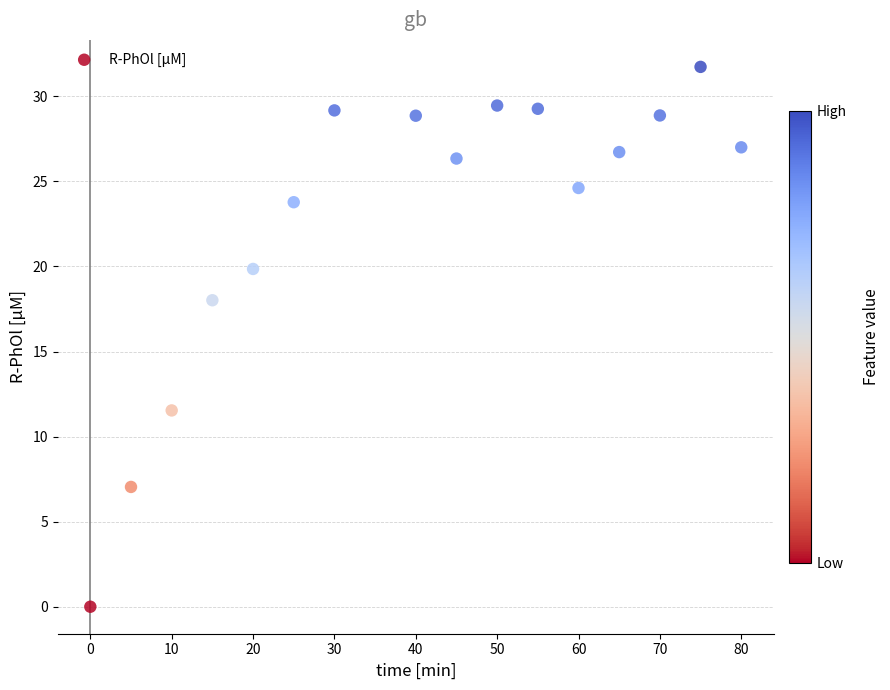

What Y value in the scatter plot is closest to 15?

18.0